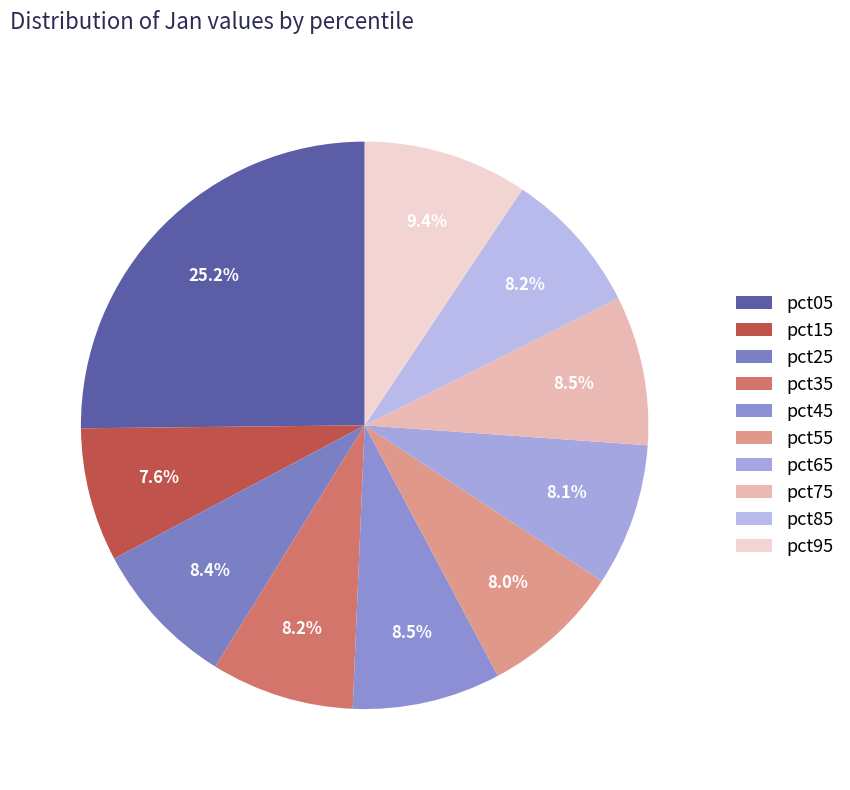

How many segments does this pie chart have?

10